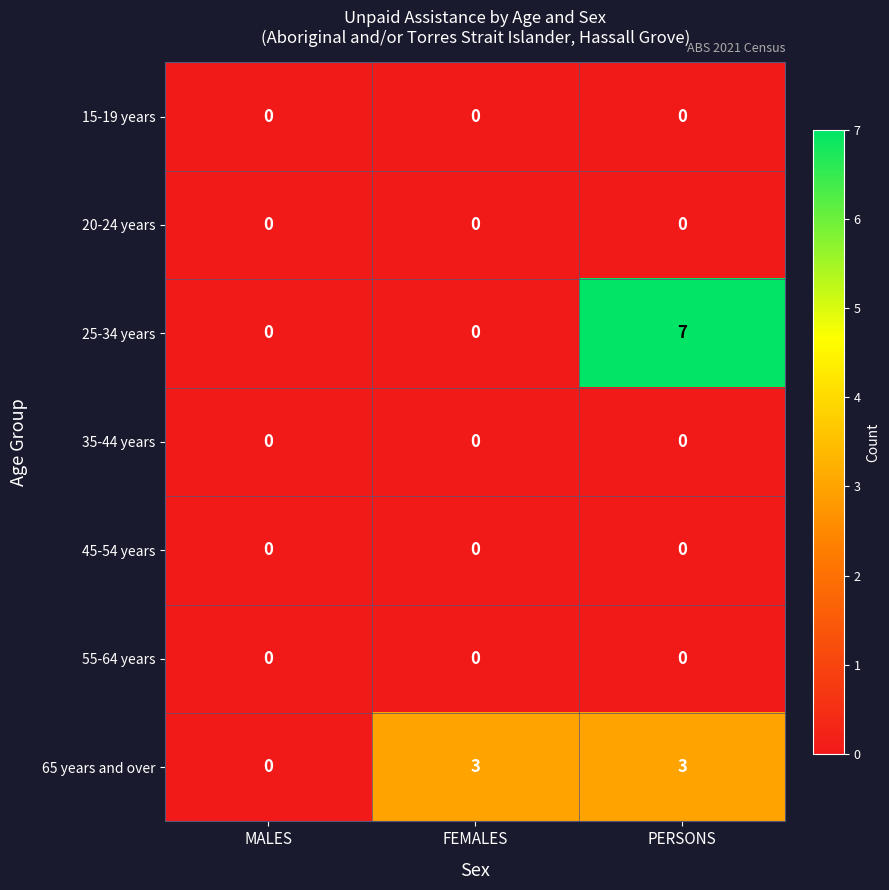

Which category has the highest value across all series?

PERSONS